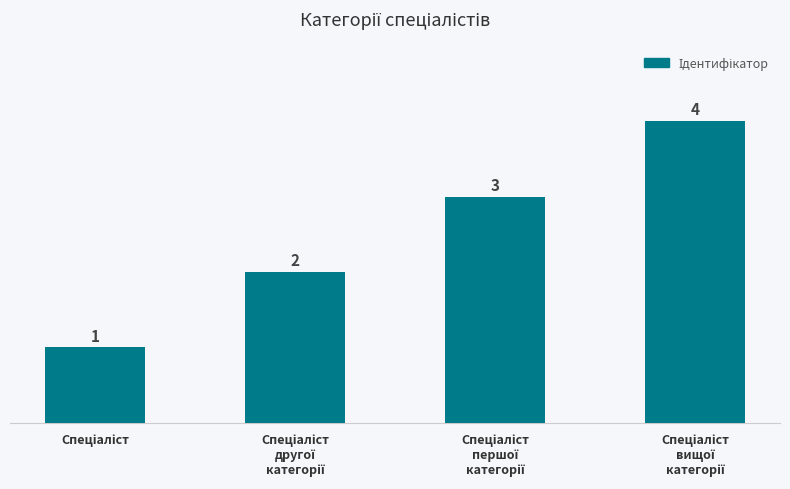

What is the sum of all values?

10